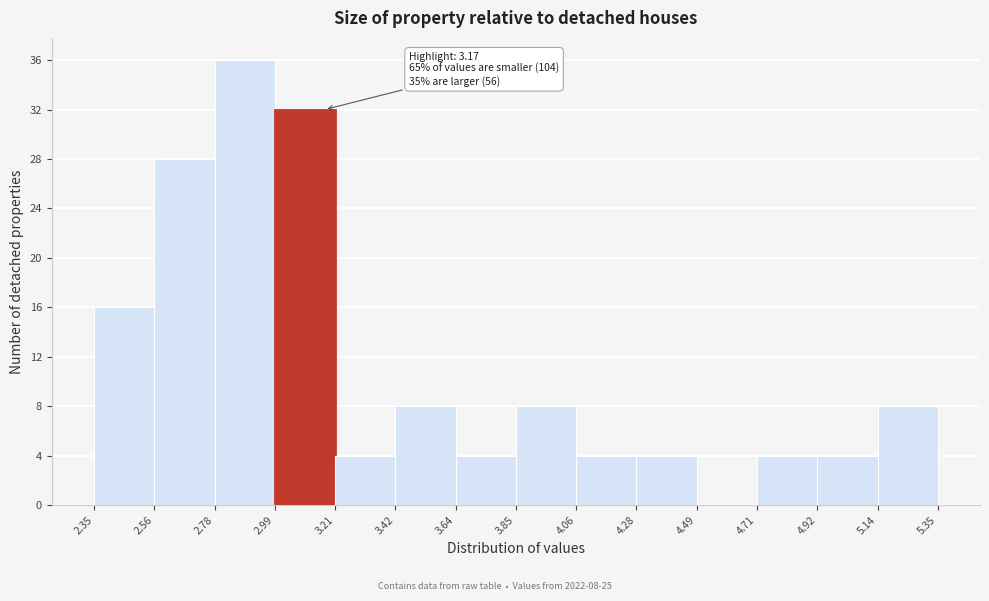

Which range on the x-axis has the tallest bar?

2.78 to 2.99